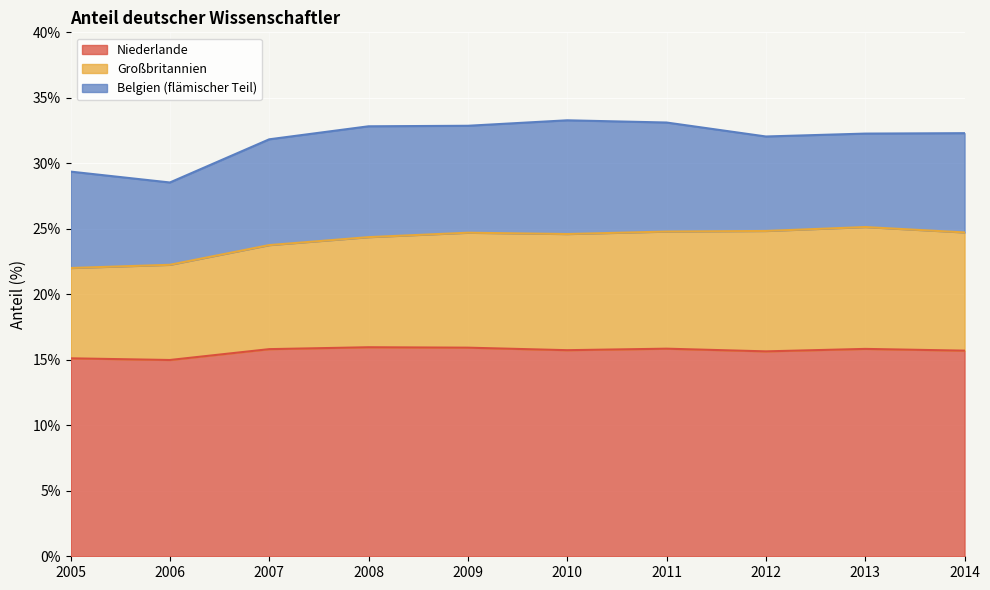

What is the smallest value displayed?

15.0